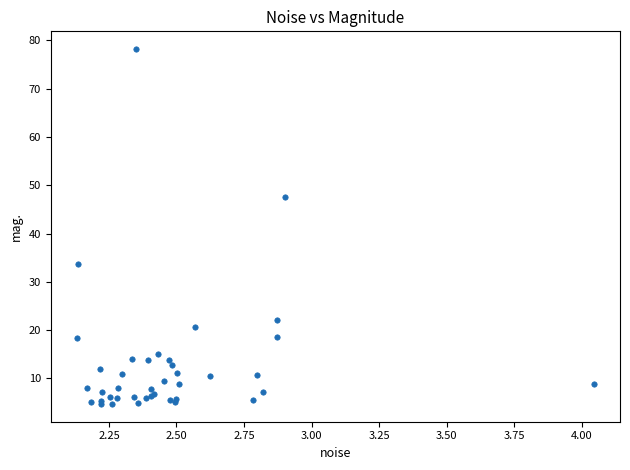

What Y value in the scatter plot is closest to 41?

47.5